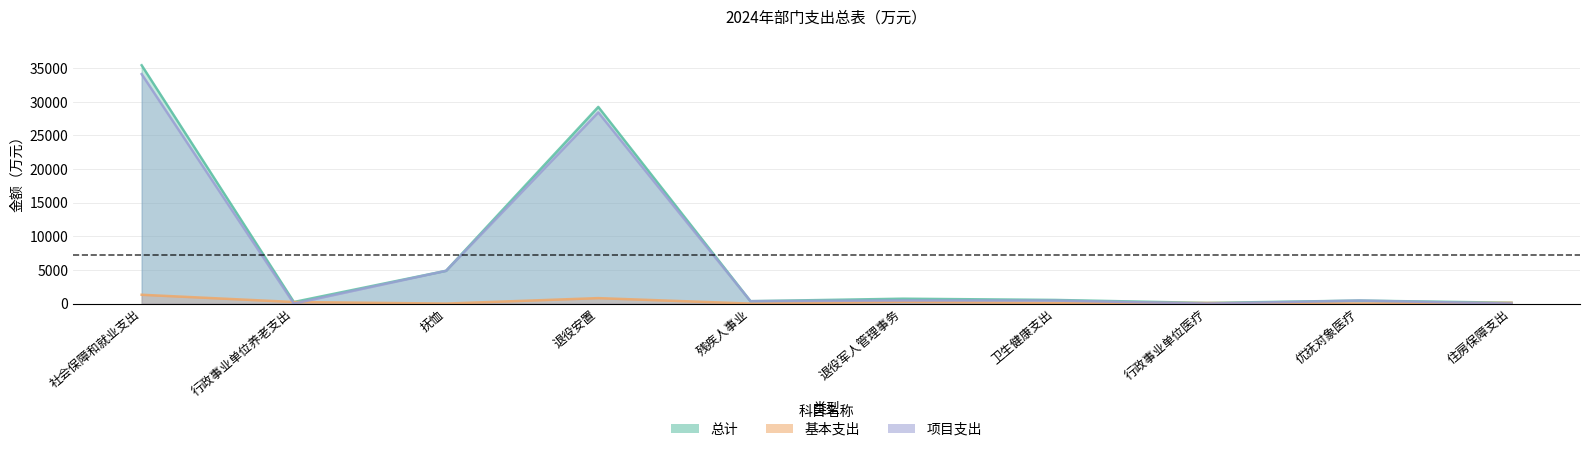

How many interior local valleys does the 总计 series have?

3